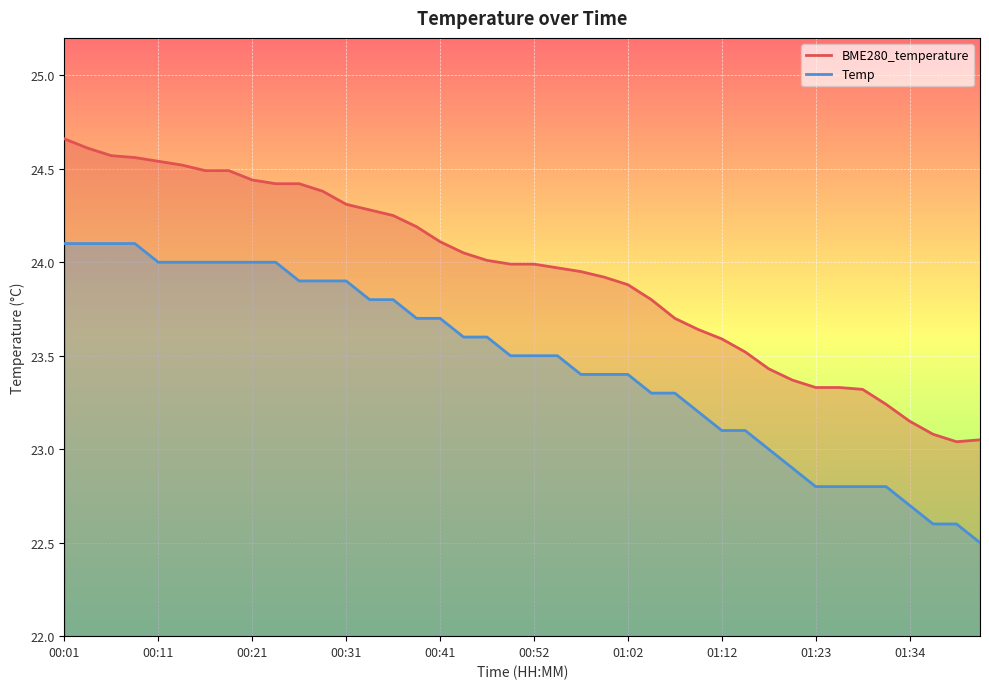

What is the sum of the BME280_temperature values at 01:10 and 01:17?

47.1